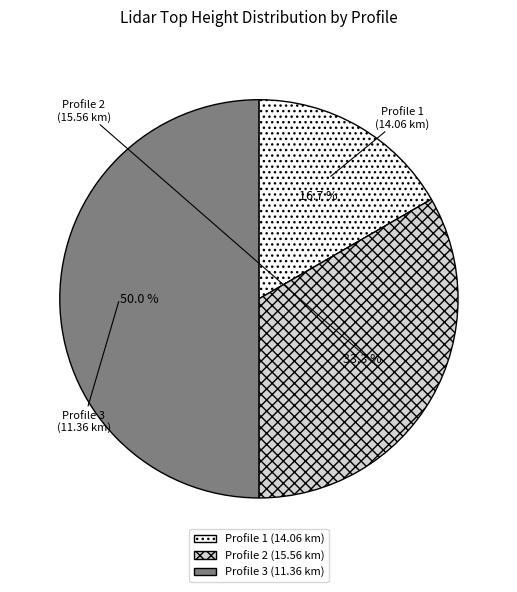

To the nearest percent, what is the combined percentage of Profile 2 (15.56 km) and Profile 3 (11.36 km)?

83%